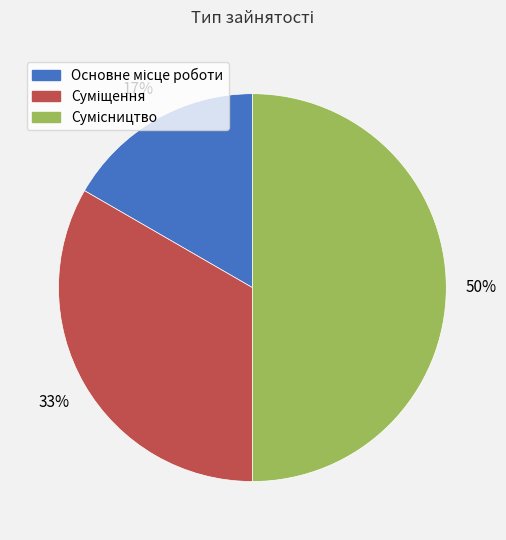

To the nearest percent, what is the average slice percentage?

33%